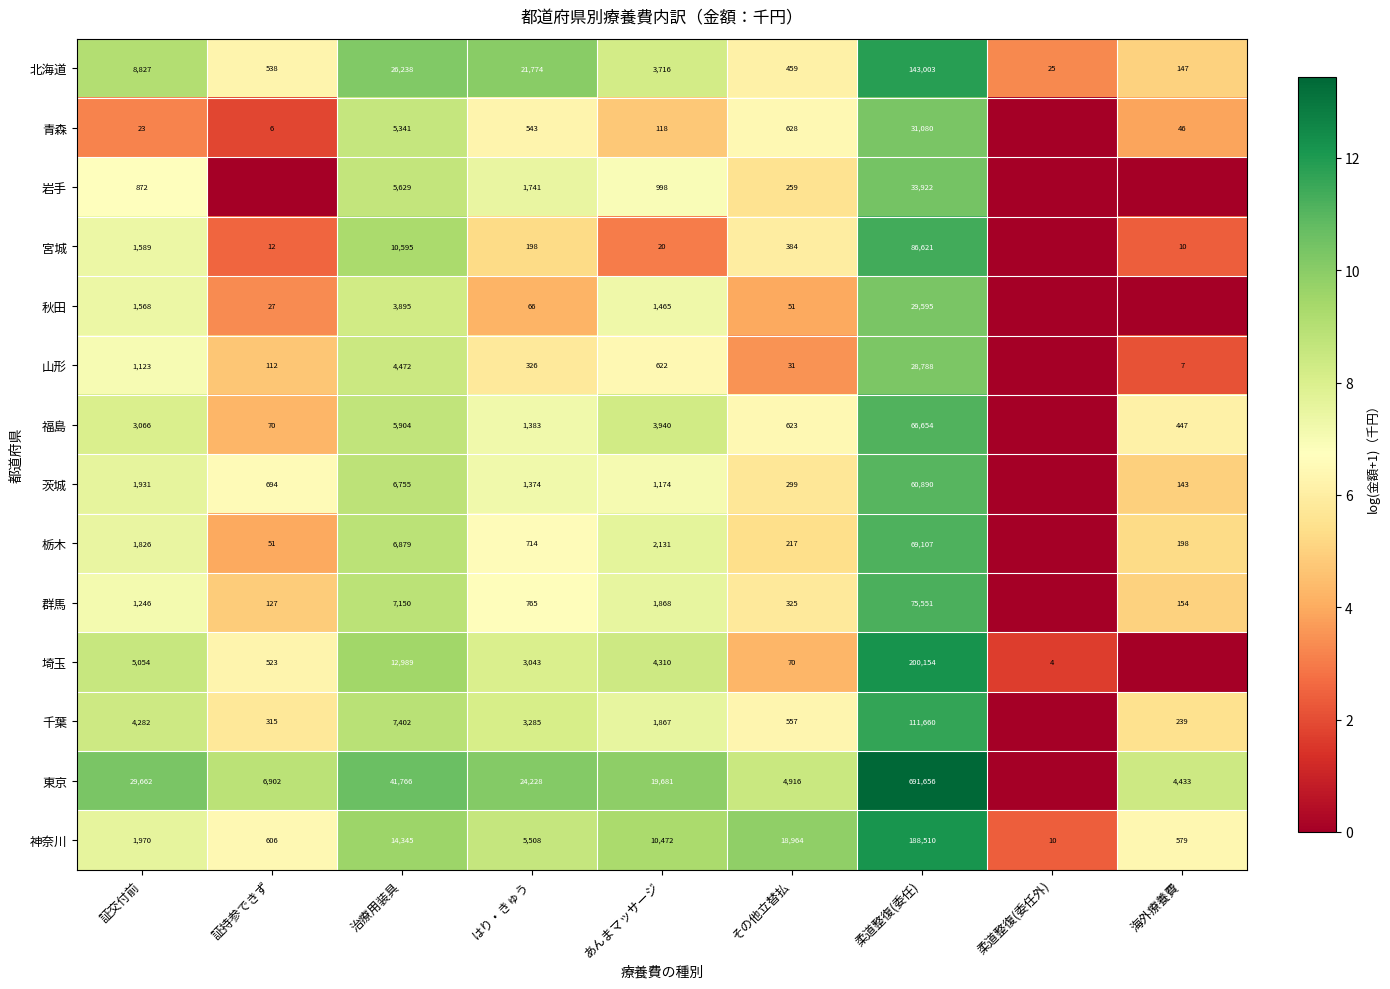

How many data points does each series have?

9